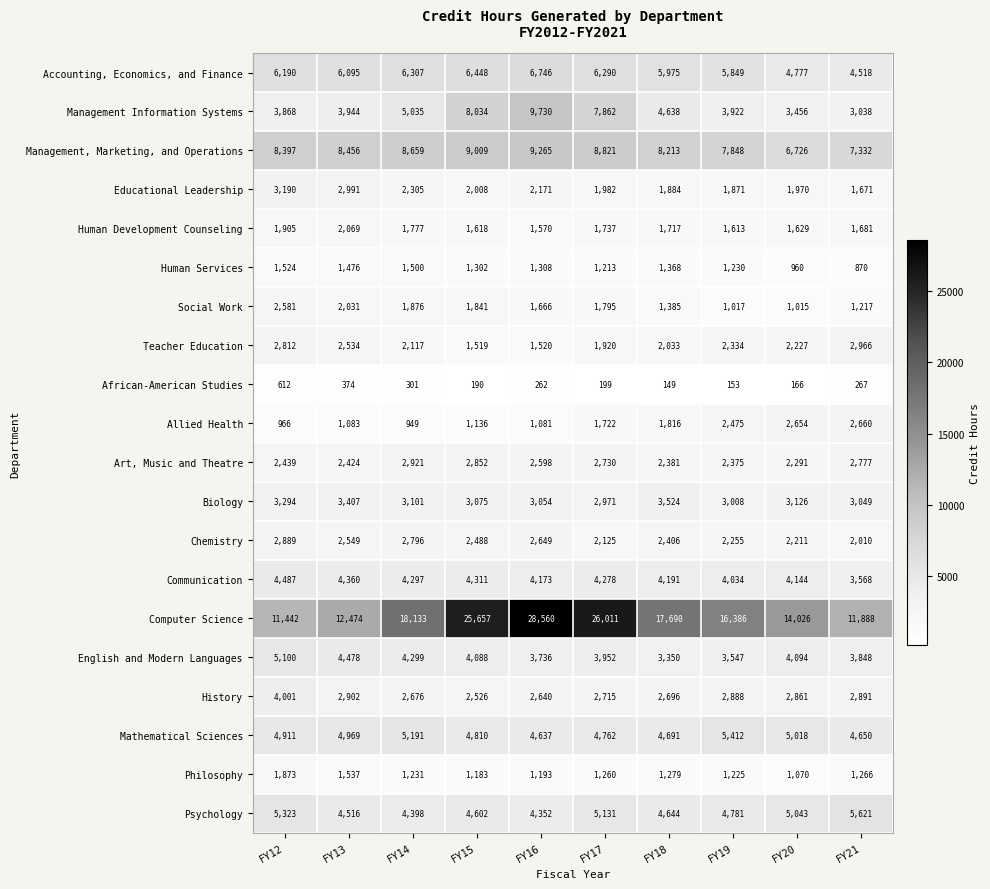

How many distinct data groups are displayed?

20